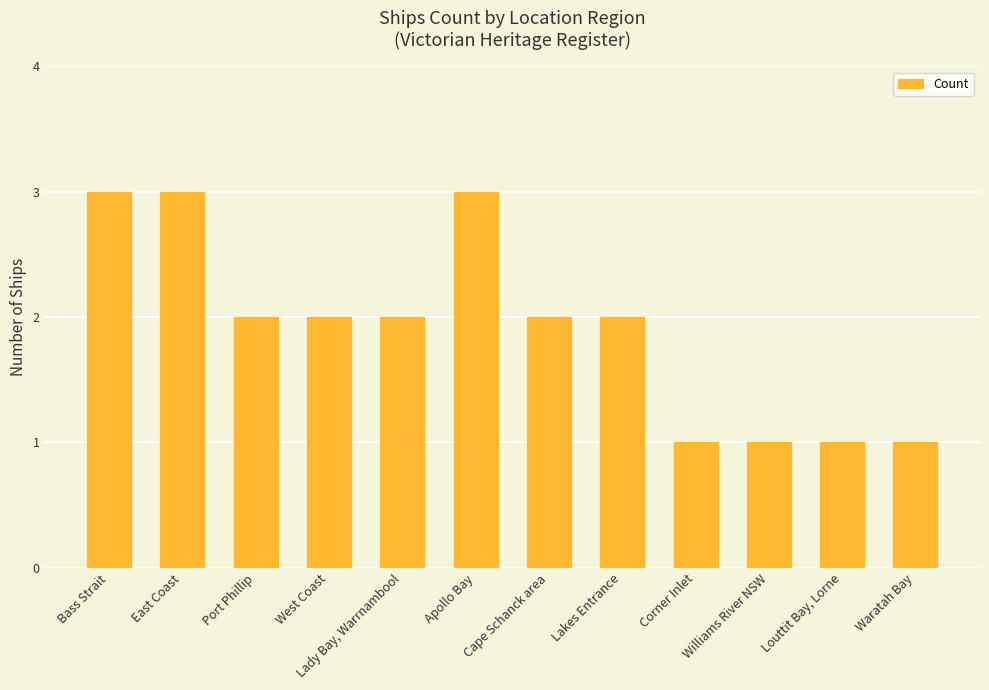

What is the label of the 4th bar from the right?

Corner Inlet